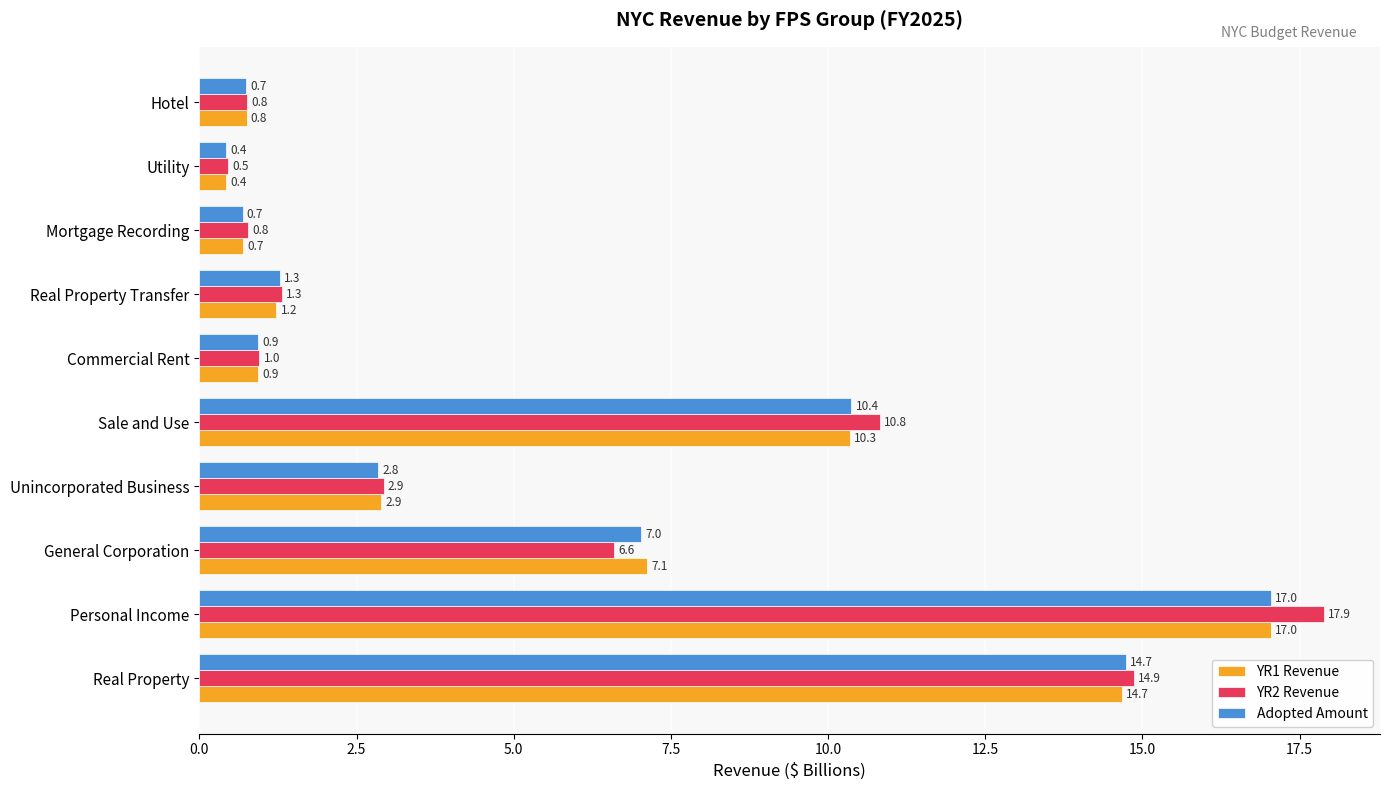

Between Real Property and Personal Income, which series saw the biggest shift?

YR2 Revenue